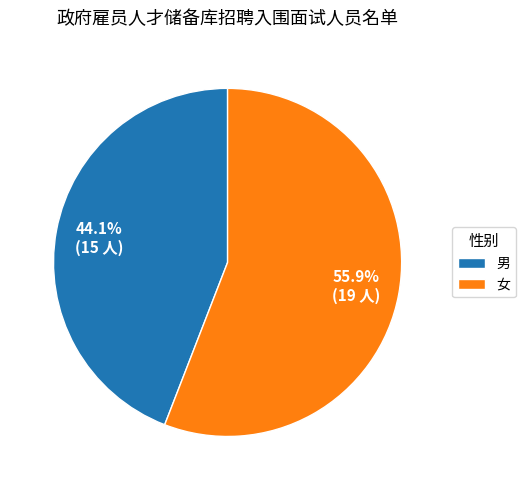

Rank the categories by value from lowest to highest.

男, 女